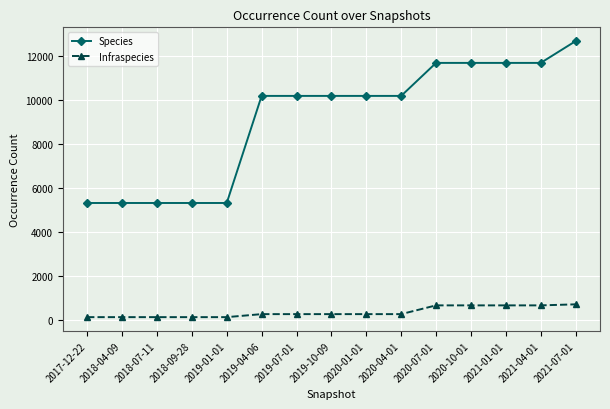

What position from the left is 2019-04-06?

6